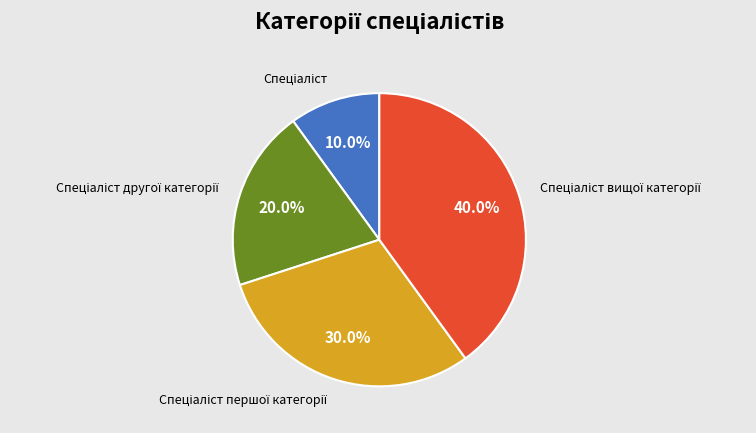

Count the number of slices in the pie.

4